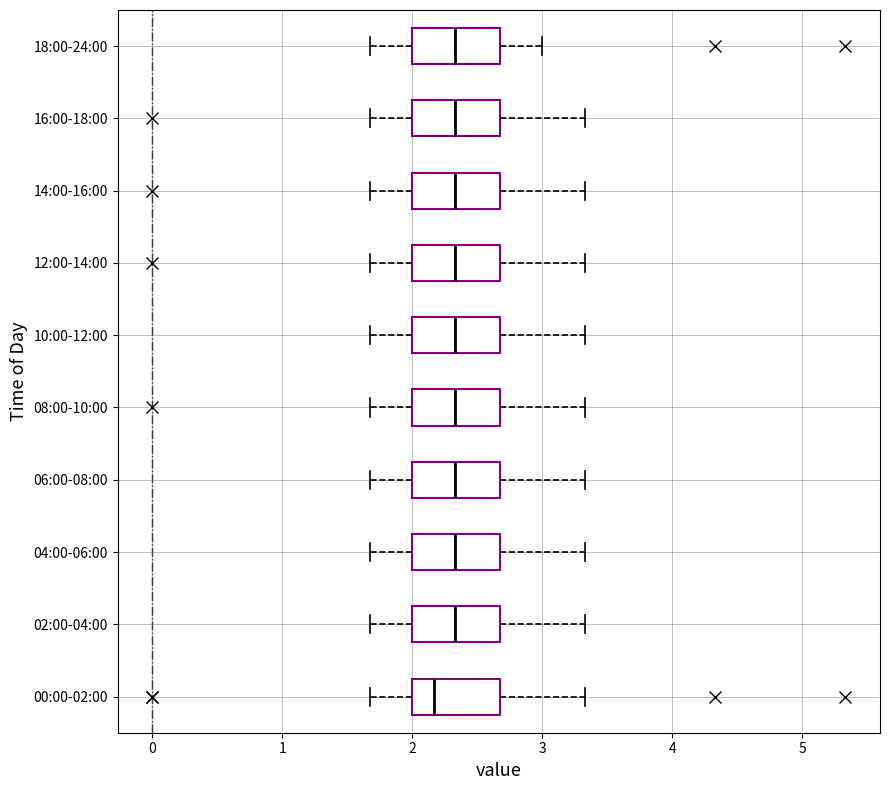

Reading bottom to top, transcribe this box plot: for each box, give where its median line is, the range the box spans, and where its two whiskers end, as read against the x-axis. The values are not printed on the chart, so give them approximately, as read against the axis.

00:00-02:00: median 2.2, box 2.0 to 2.7, whiskers 1.7 to 3.3
02:00-04:00: median 2.3, box 2.0 to 2.7, whiskers 1.7 to 3.3
04:00-06:00: median 2.3, box 2.0 to 2.7, whiskers 1.7 to 3.3
06:00-08:00: median 2.3, box 2.0 to 2.7, whiskers 1.7 to 3.3
08:00-10:00: median 2.3, box 2.0 to 2.7, whiskers 1.7 to 3.3
10:00-12:00: median 2.3, box 2.0 to 2.7, whiskers 1.7 to 3.3
12:00-14:00: median 2.3, box 2.0 to 2.7, whiskers 1.7 to 3.3
14:00-16:00: median 2.3, box 2.0 to 2.7, whiskers 1.7 to 3.3
16:00-18:00: median 2.3, box 2.0 to 2.7, whiskers 1.7 to 3.3
18:00-24:00: median 2.3, box 2.0 to 2.7, whiskers 1.7 to 3.0